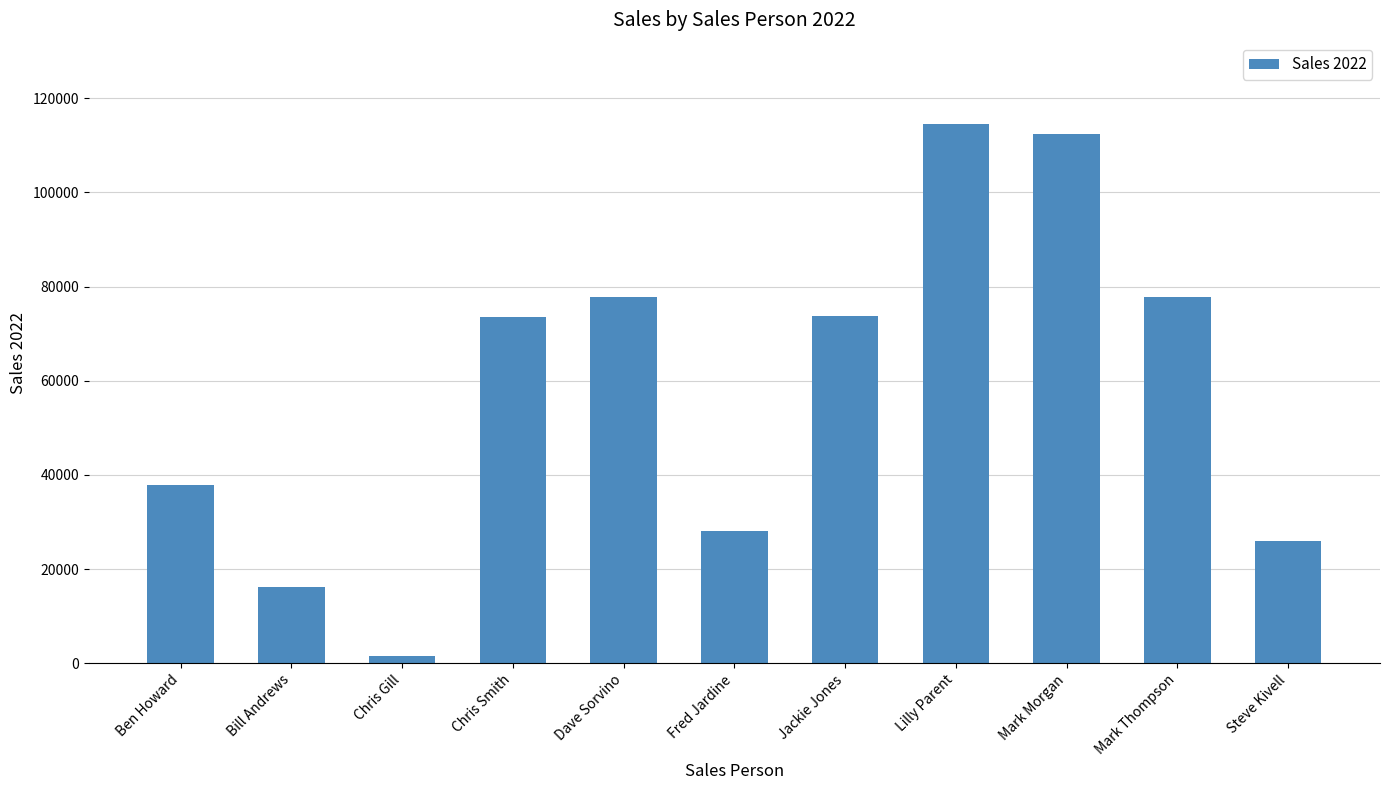

True or false: the data shows 37839 at Dave Sorvino.

False